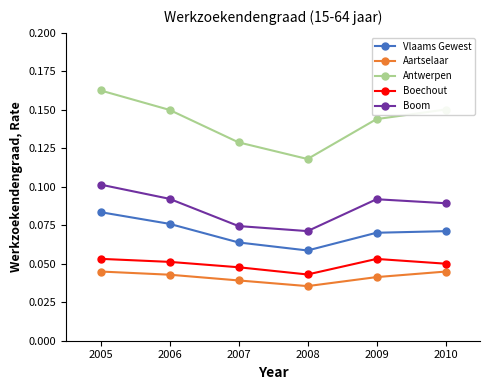

Is it true that Vlaams Gewest equals 0.1 at 2007?

True